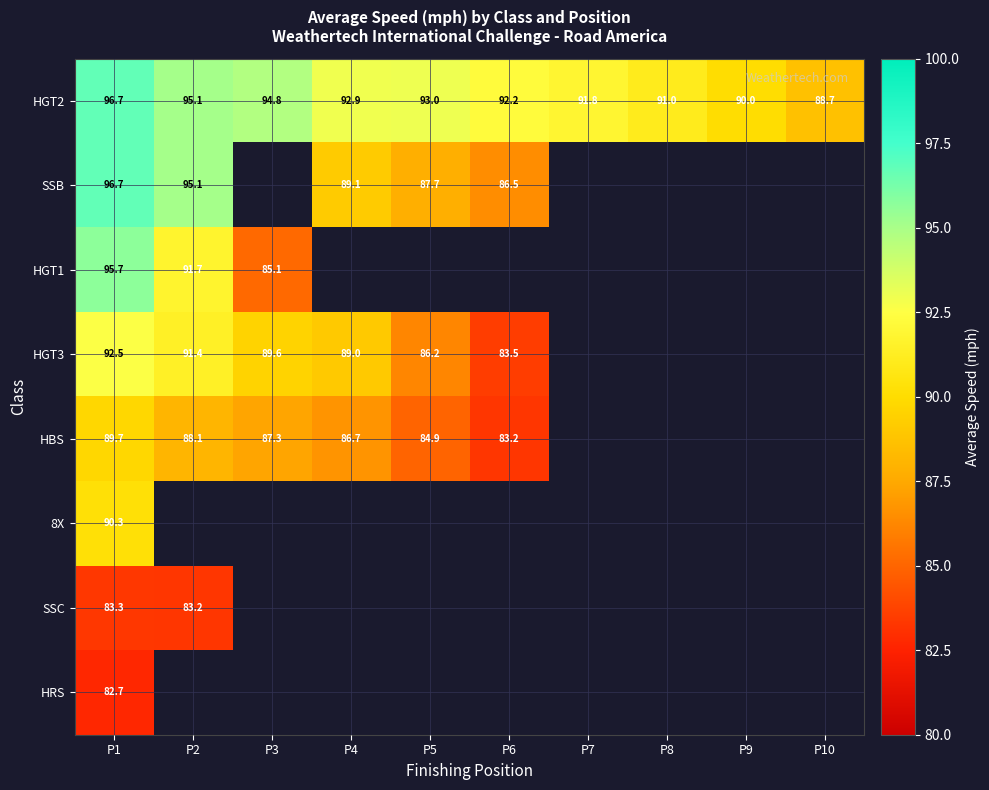

Is it true that SSB equals 95.1 at P2?

True